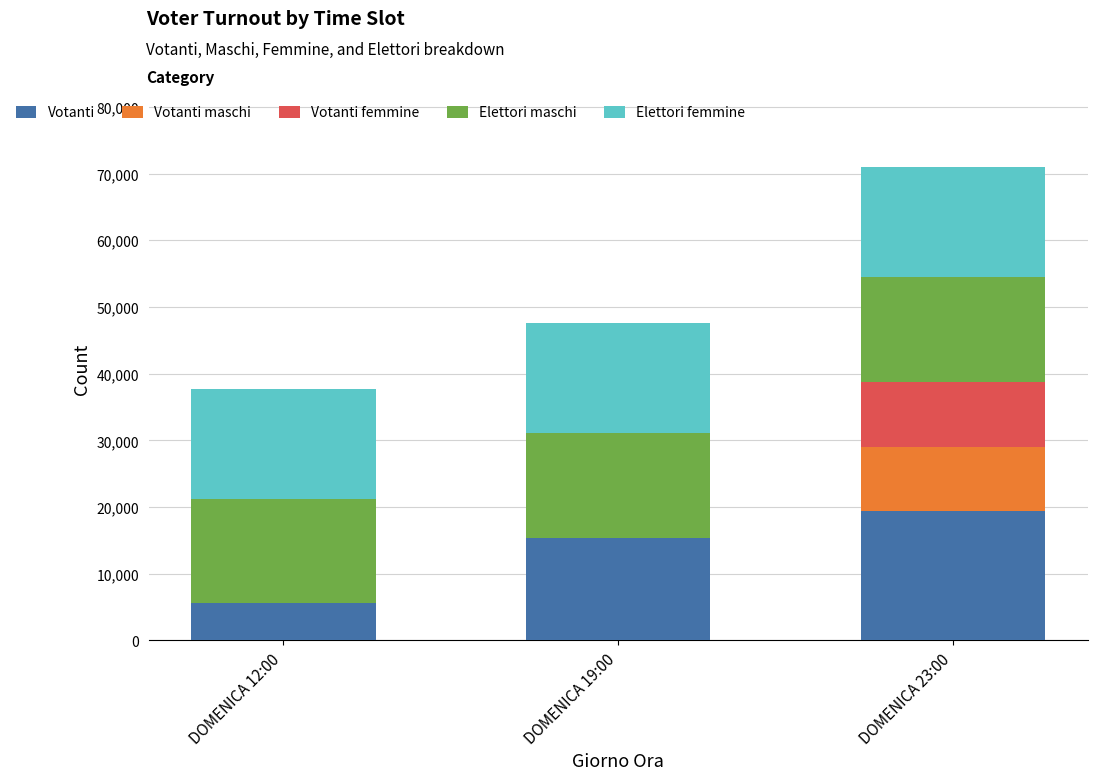

The value of Votanti at DOMENICA 19:00 is 15341. True or false?

True